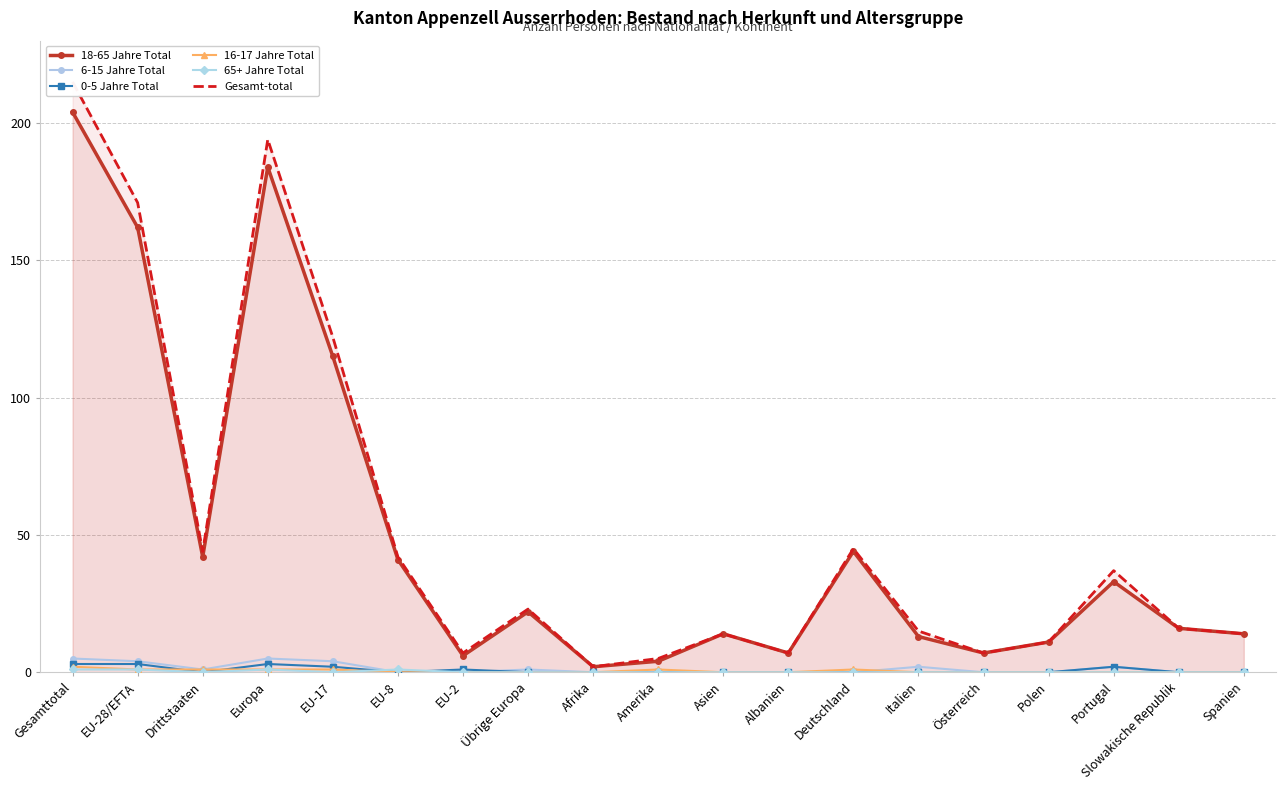

The 6-15 Jahre Total series shows -3 at Polen. True or false?

False